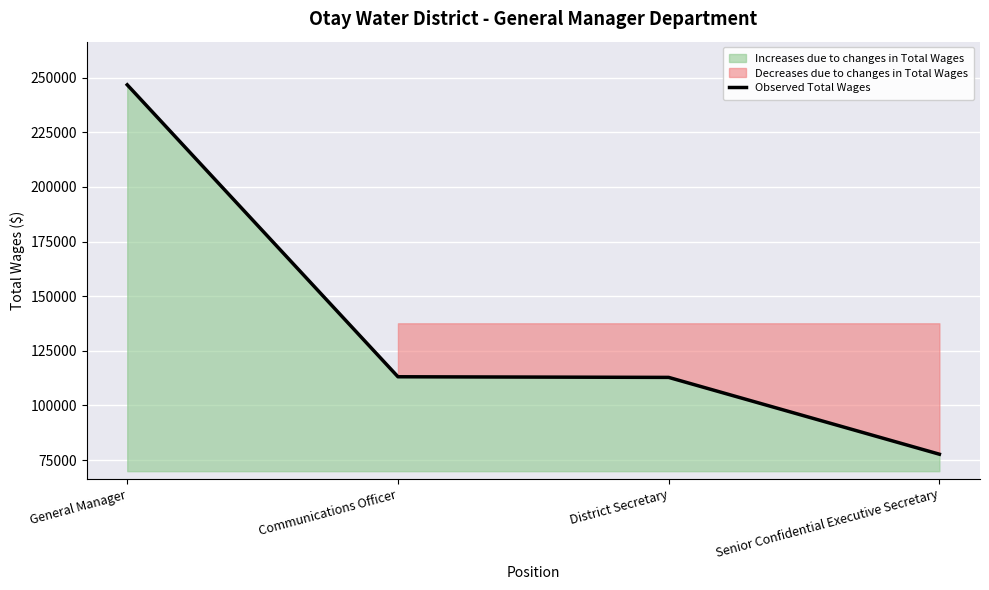

What is the difference between the second highest and minimum values?

35444